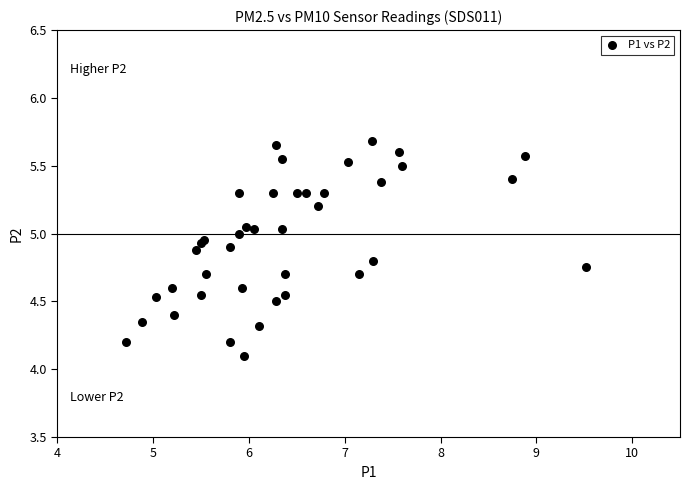

What Y value in the scatter plot is closest to 4?

4.1